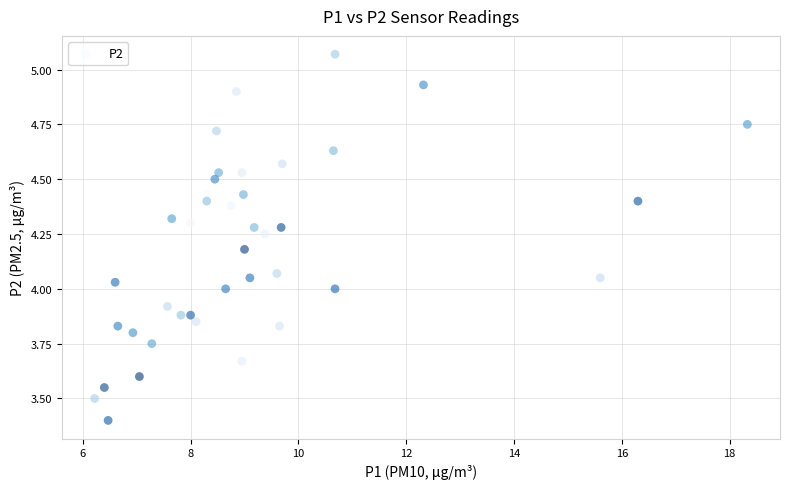

What is the range of X values (max minus min)?

12.1